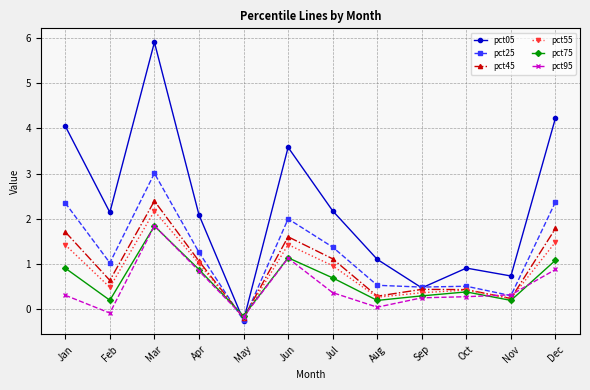

What is the value of the pct05 point at the 7th from the left?

2.2